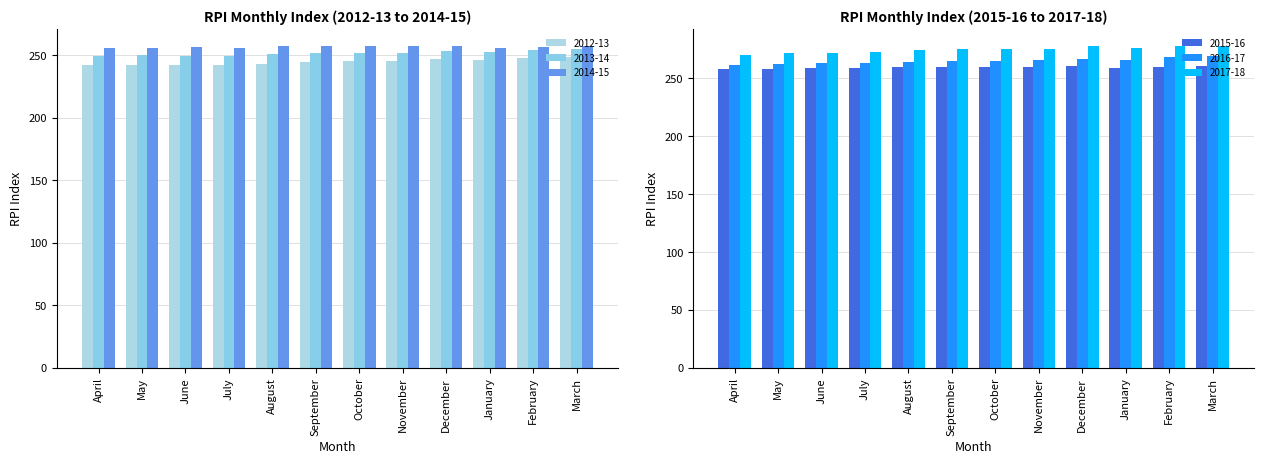

List the series in order of their peak value, lowest first.

2012-13, 2013-14, 2014-15, 2015-16, 2016-17, 2017-18